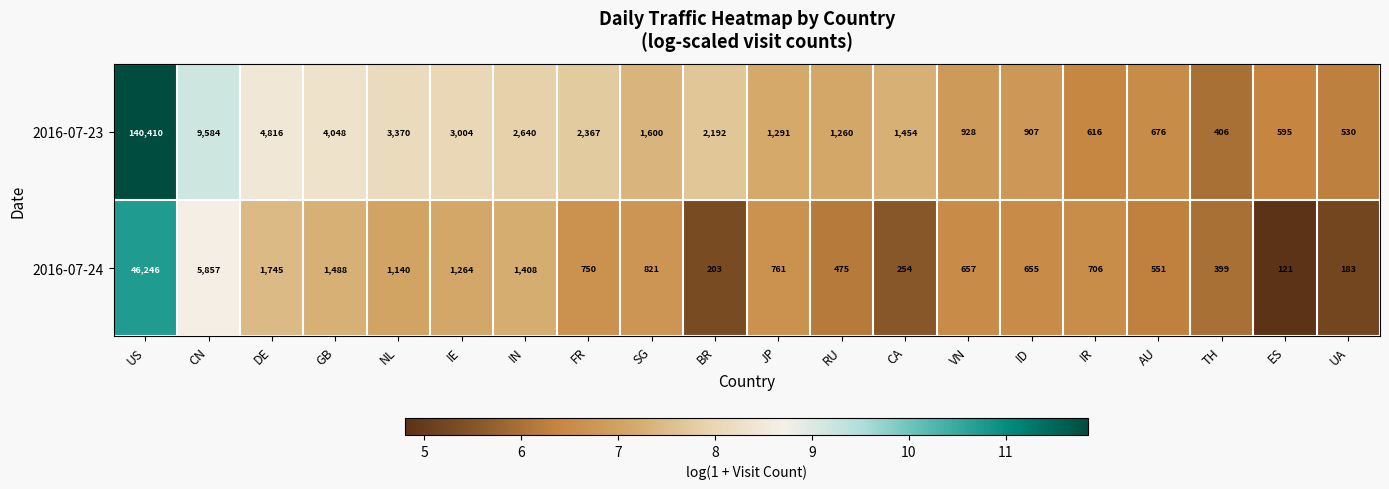

What is the spread (max minus min) of values at CN?

3727